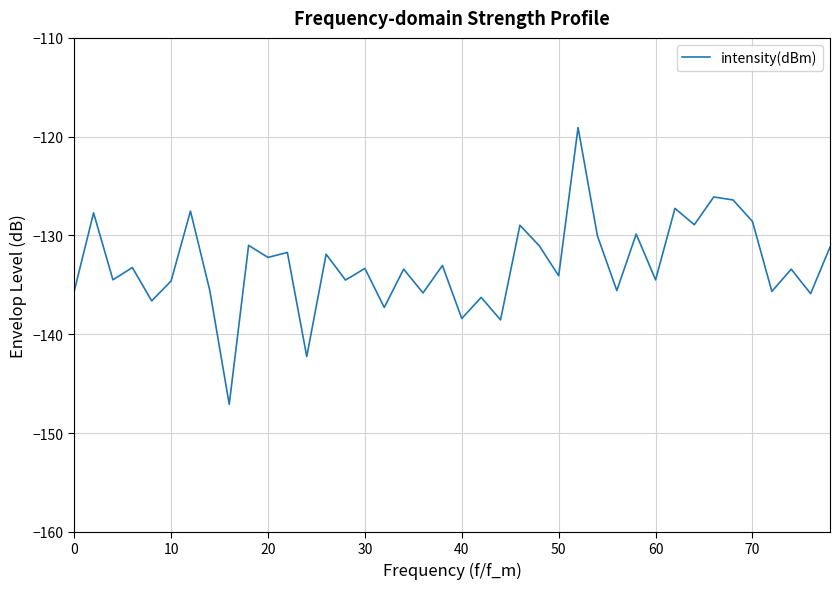

What is the average value?

-133.0